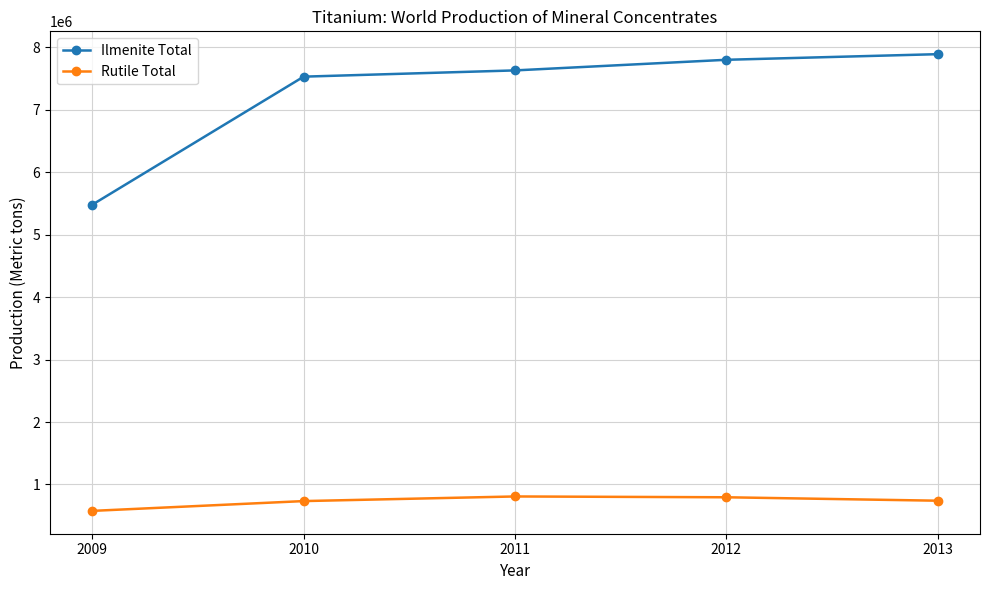

What is the value of the Rutile Total point at the 1st from the left?

577000